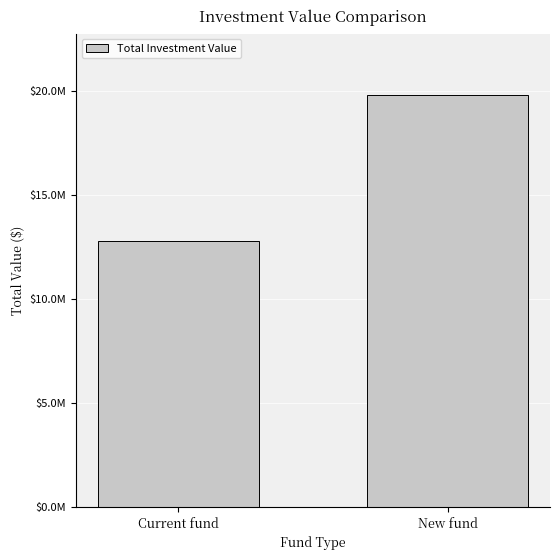

What is the ratio of the value at New fund to the value at Current fund?

1.5